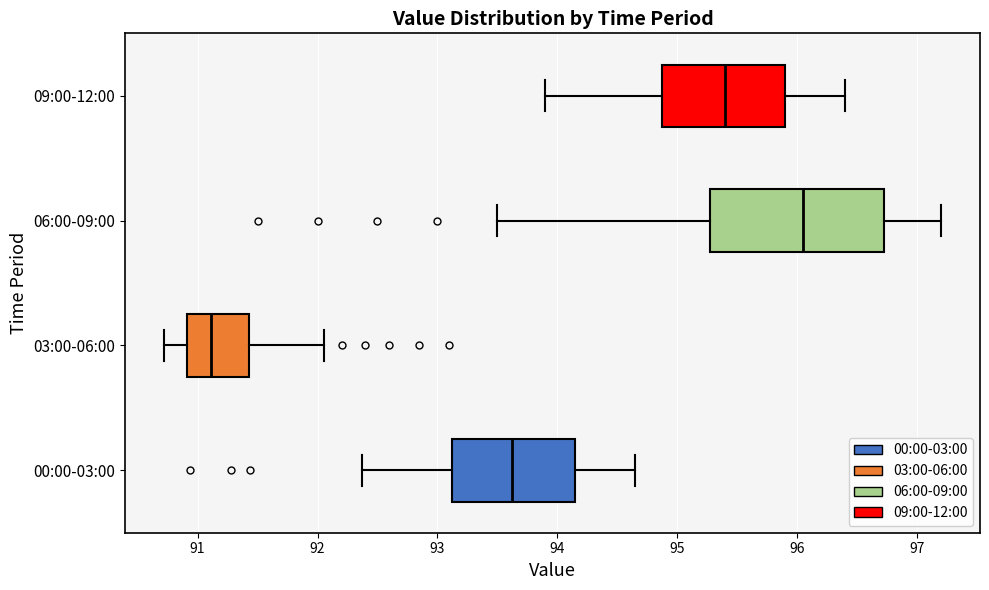

Where does the left whisker of the box for 00:00-03:00 end on the x-axis? The values are not printed on the chart, so give them approximately, as read against the axis.

92.4